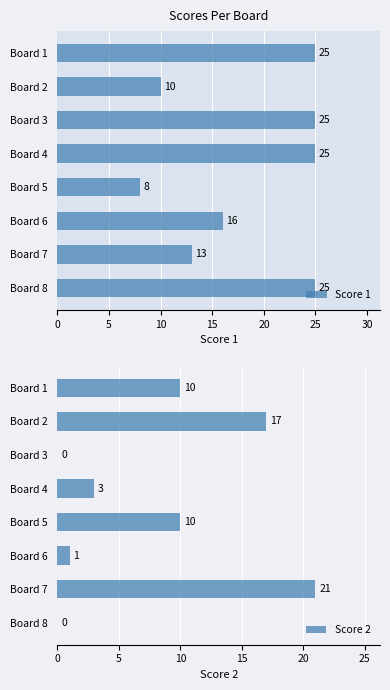

Count the number of data series in this chart.

2